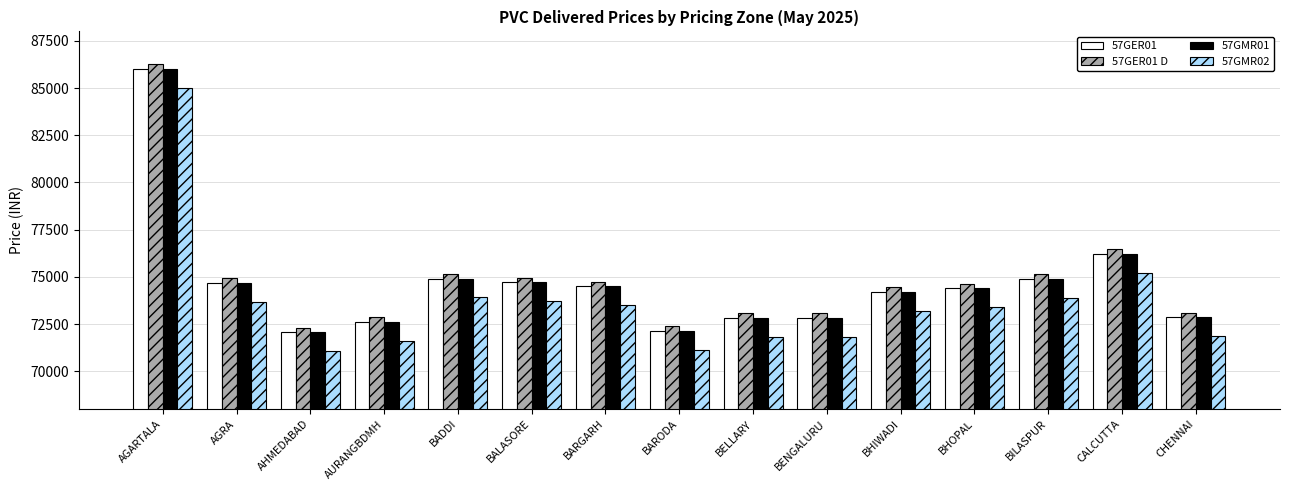

Does the chart contain any negative values?

No